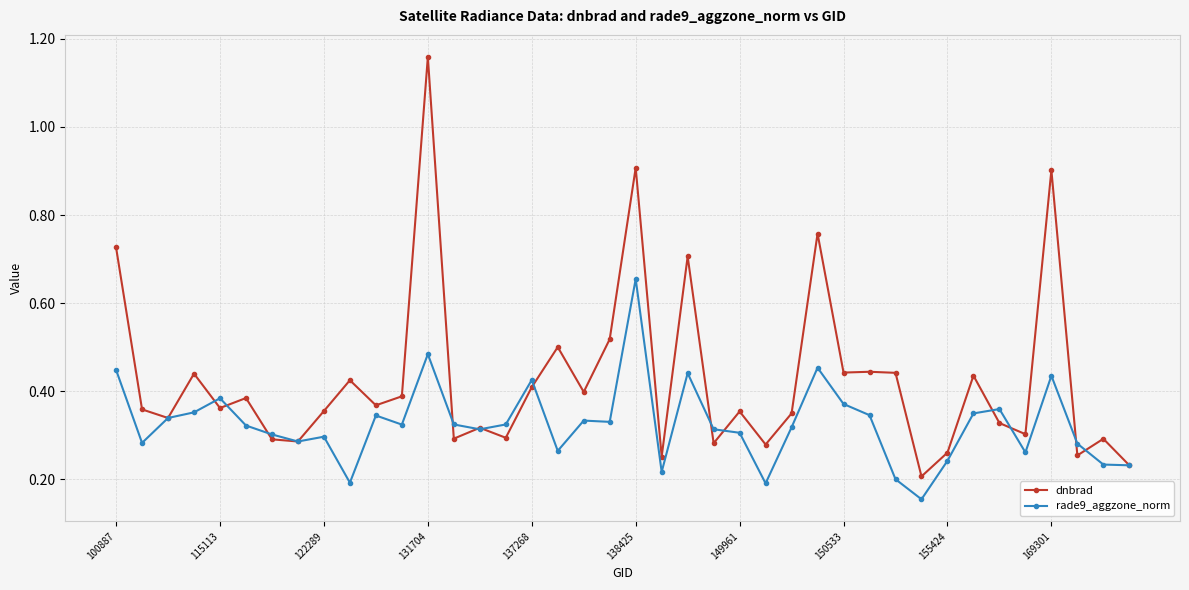

At how many categories does at least one series exceed 1?

1